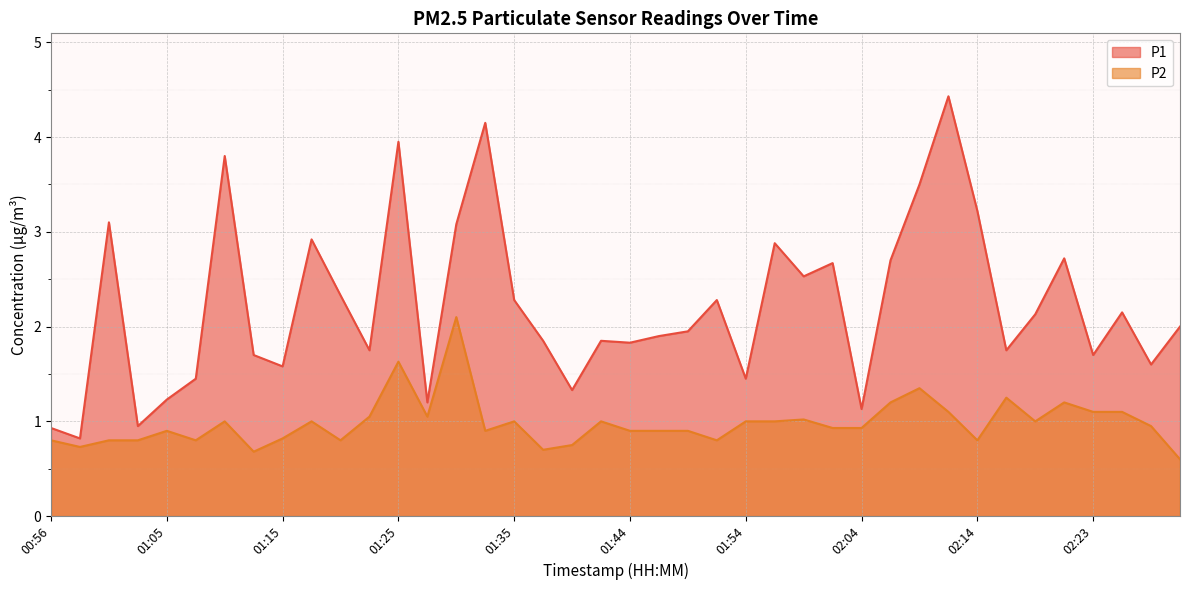

Which category has the highest value in the P2 series?

01:30